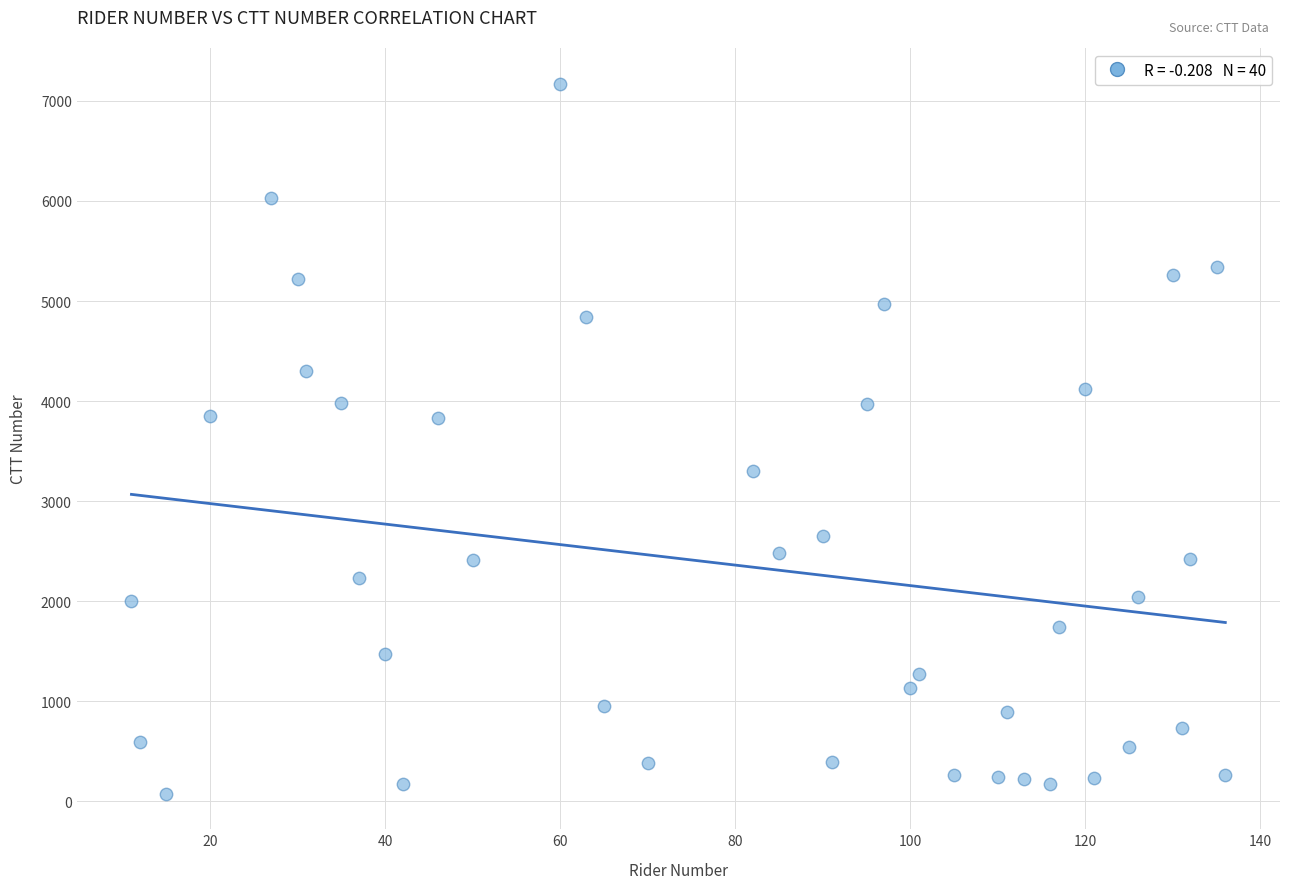

What is the range of Y values (max minus min)?

7098